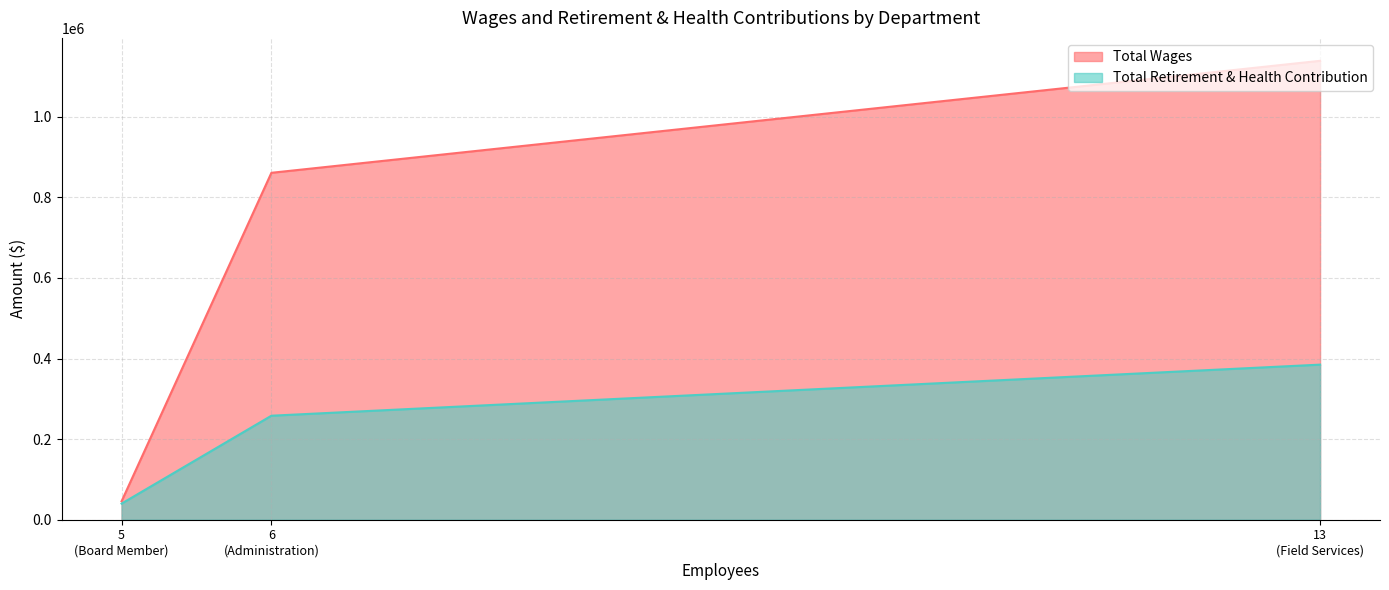

Where is Total Wages nearest to the value 592225?

6
(Administration)